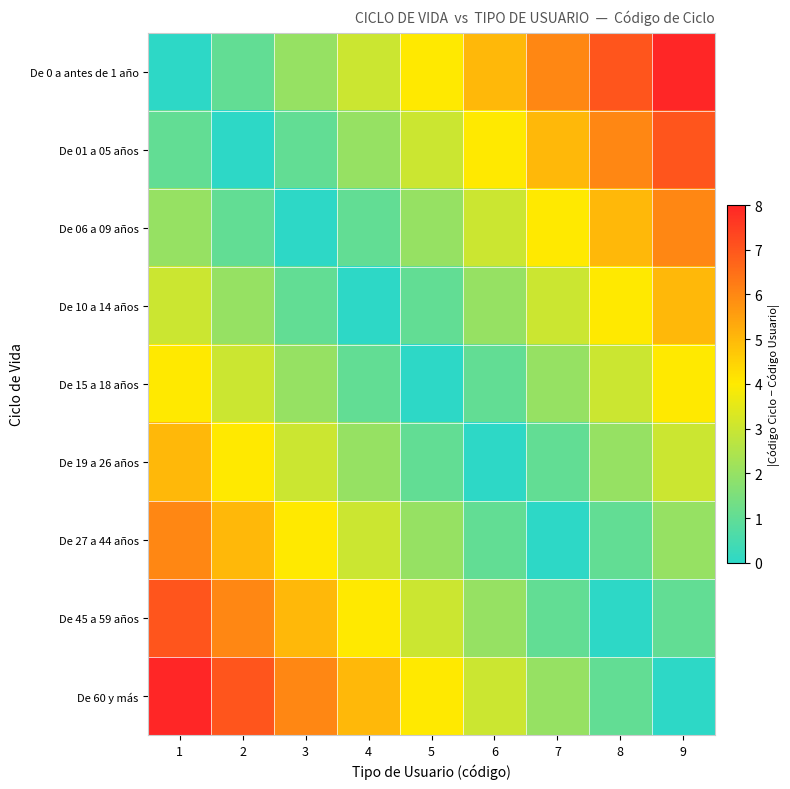

Which series changed the most between 2 and 6?

De 0 a antes de 1 año